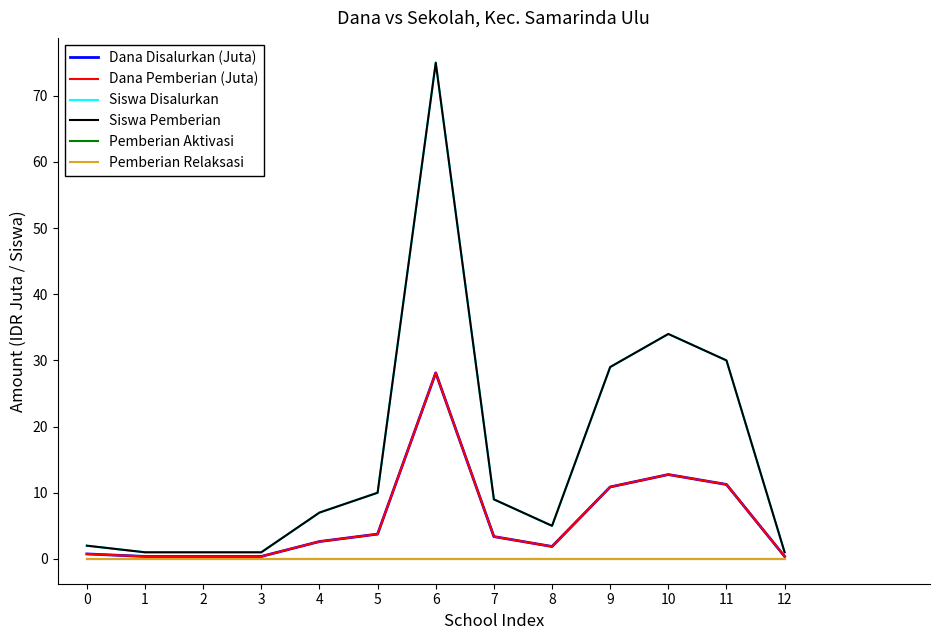

True or false: Siswa Disalurkan has more than 2 interior local peaks.

False